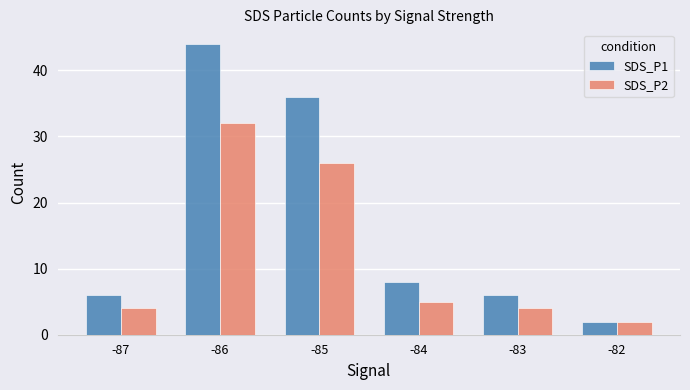

List the series in order of their overall mean, highest first.

SDS_P1, SDS_P2